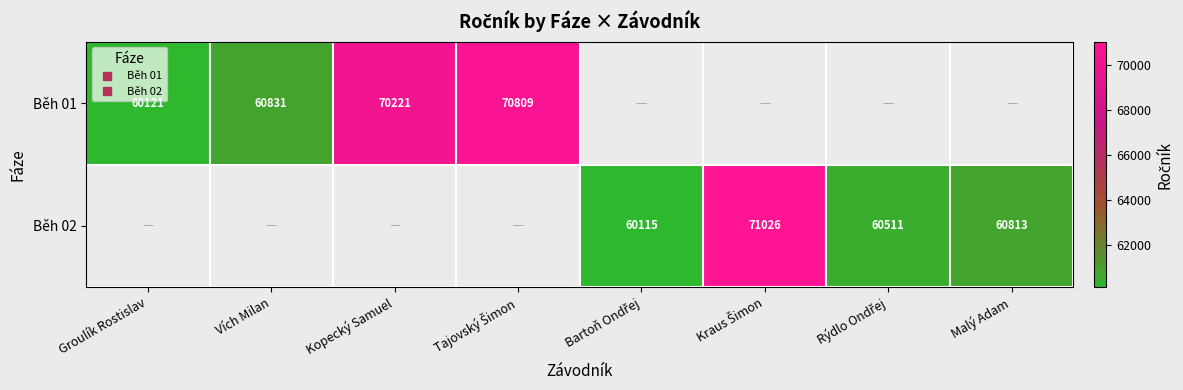

Is it true that Běh 01 equals 22600.3 at Vích Milan?

False